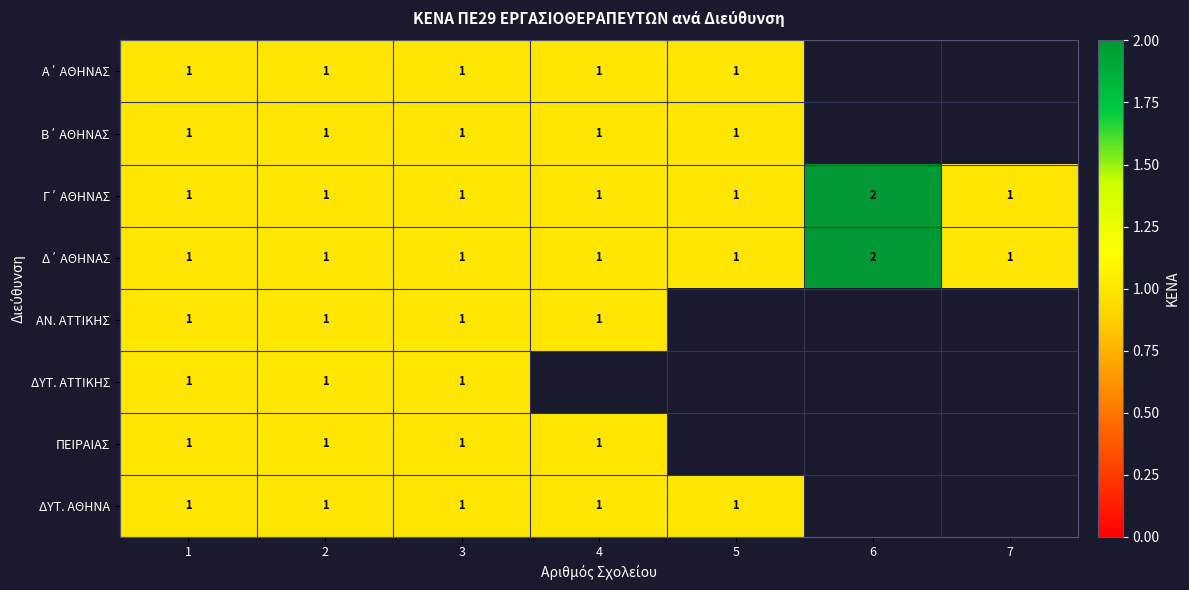

True or false: ΔΥΤ. ΑΘΗΝΑ has a value of 2 at 3.

False